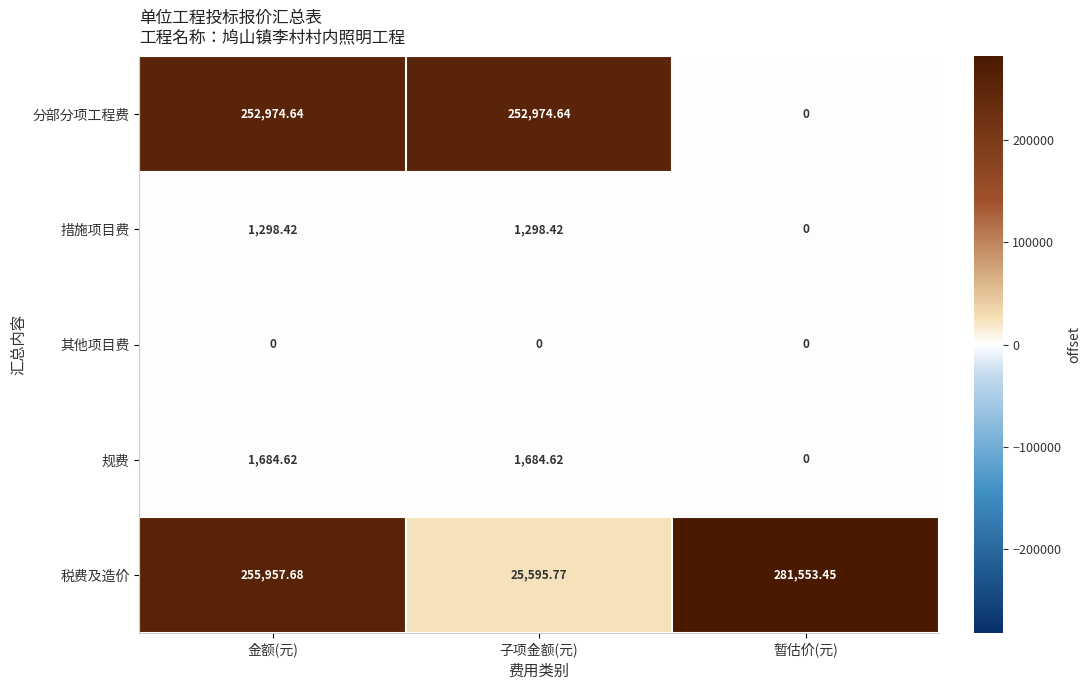

Which series has the largest total across all categories?

税费及造价